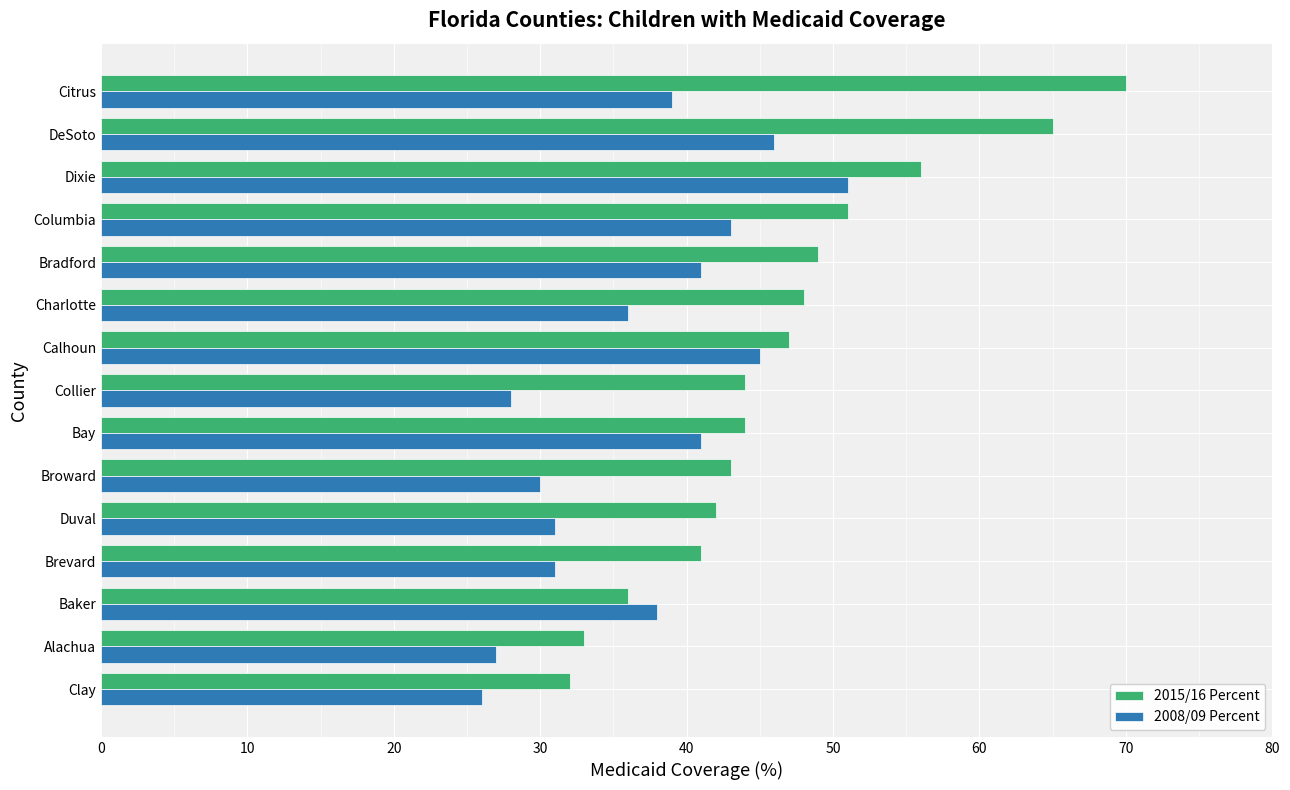

At which label is 2008/09 Percent closest to 38?

Baker